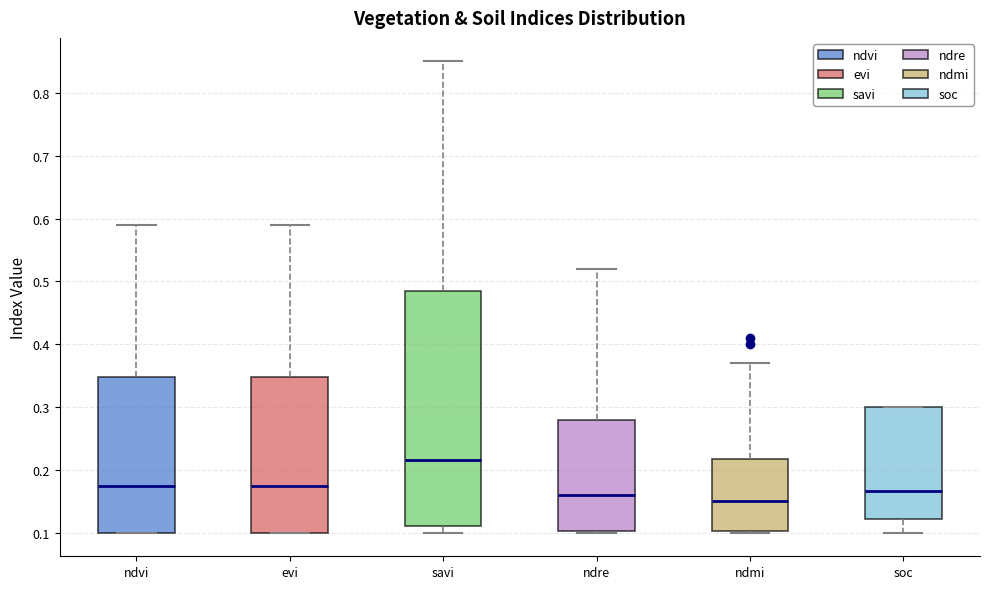

Which box is the tallest, from its lower edge to its upper edge?

savi